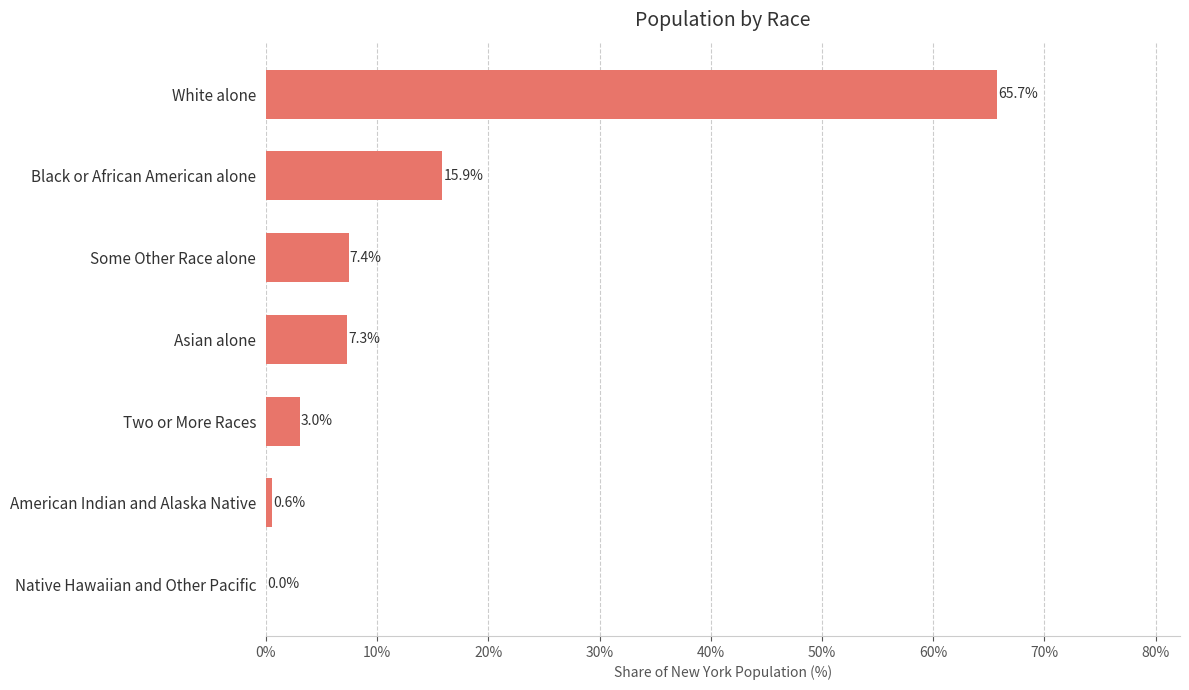

At which label is the value closest to 32?

Black or African American alone